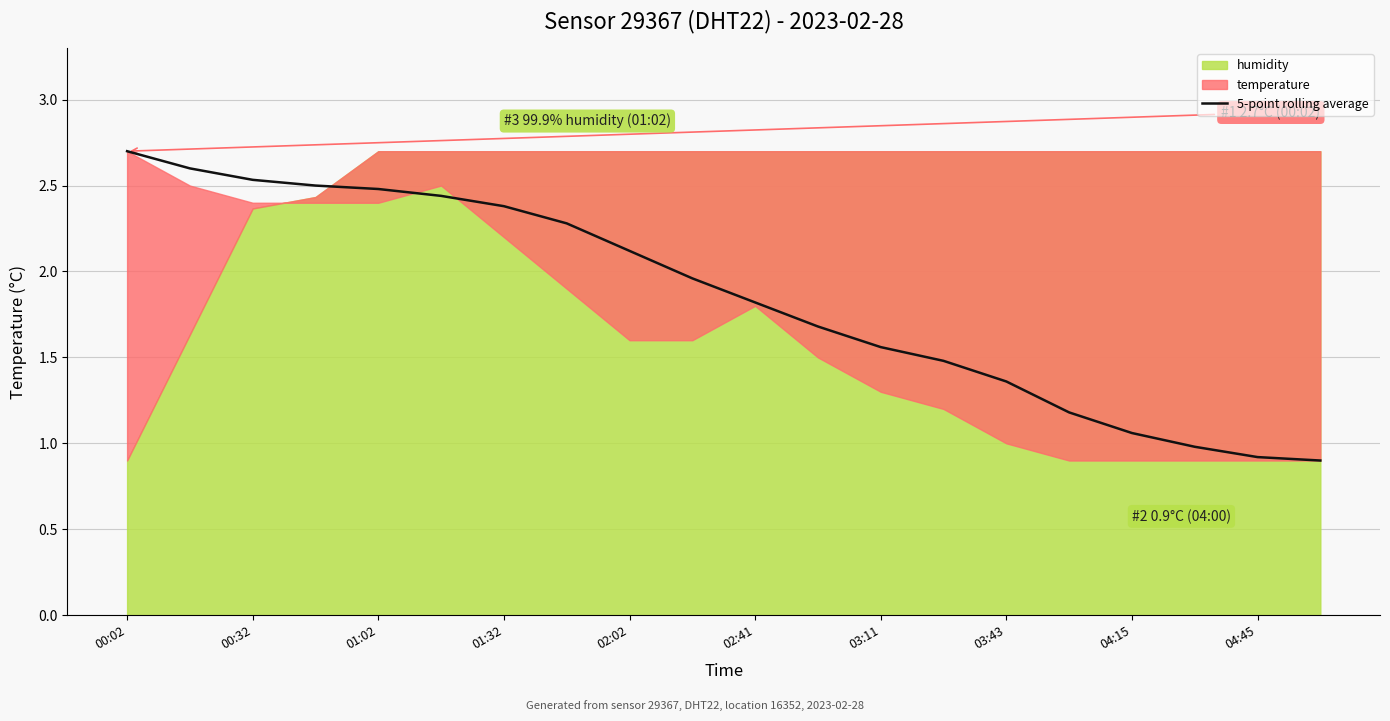

The value at 04:45 is 2.8. True or false?

False